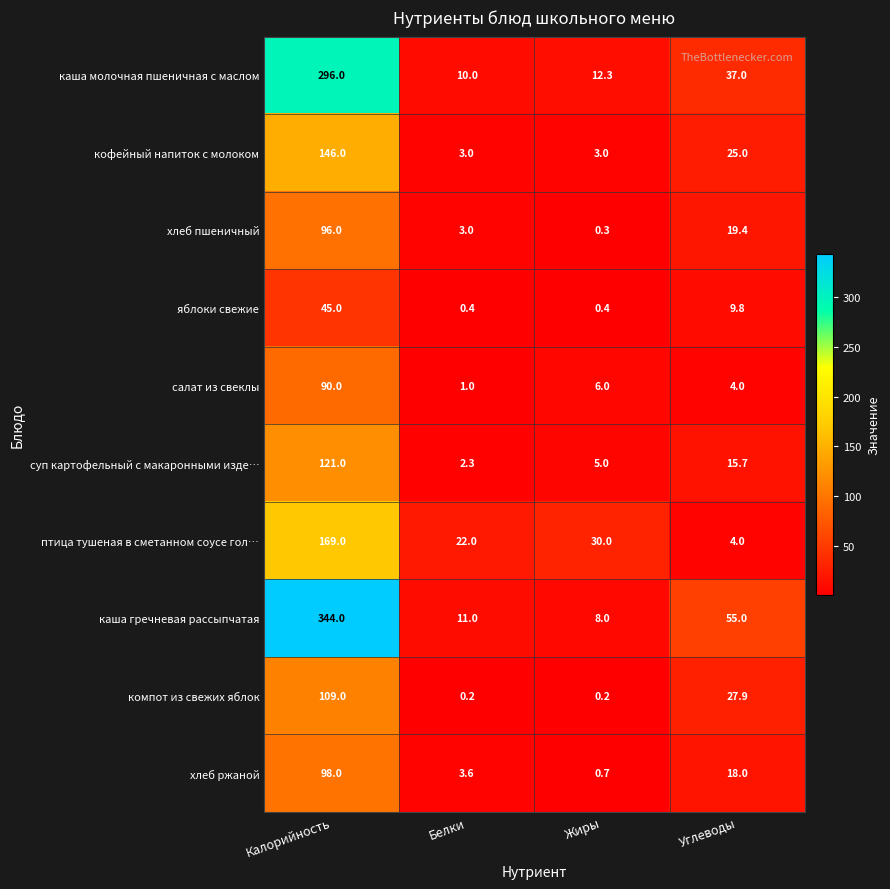

What is the approximate value of кофейный напиток с молоком at Калорийность?

146.0